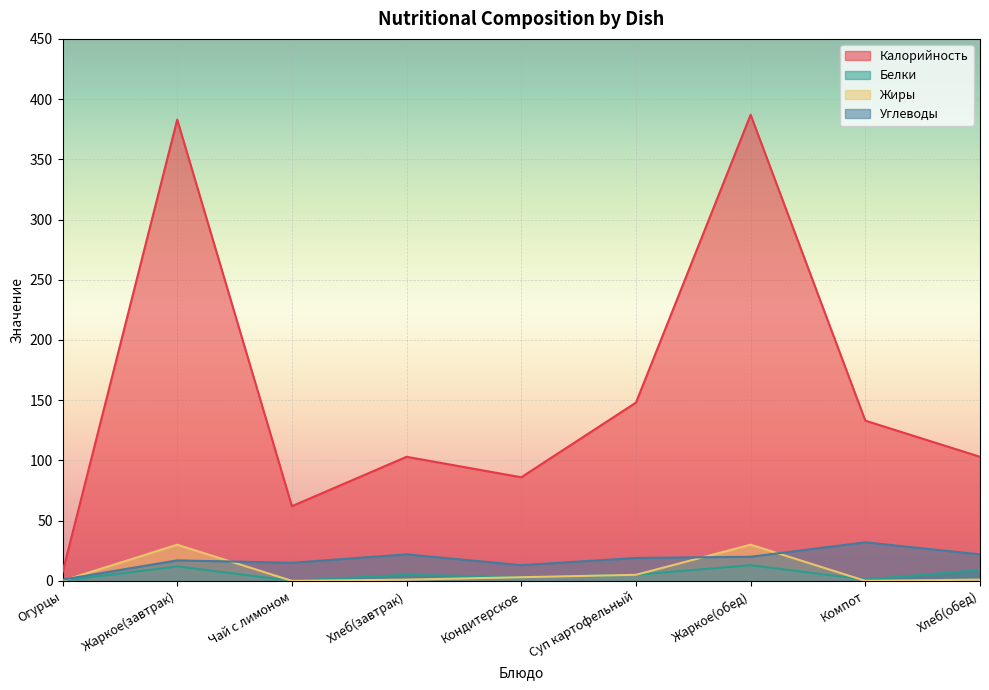

How many values in Белки are above zero?

7